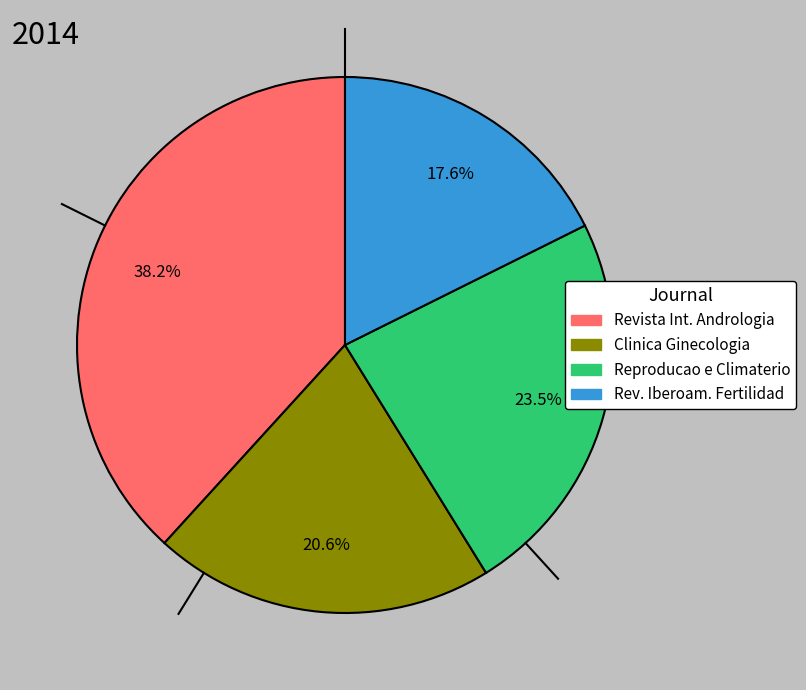

Approximately how many times larger is the value at Clinica Ginecologia compared to Revista Int. Andrologia?

0.5